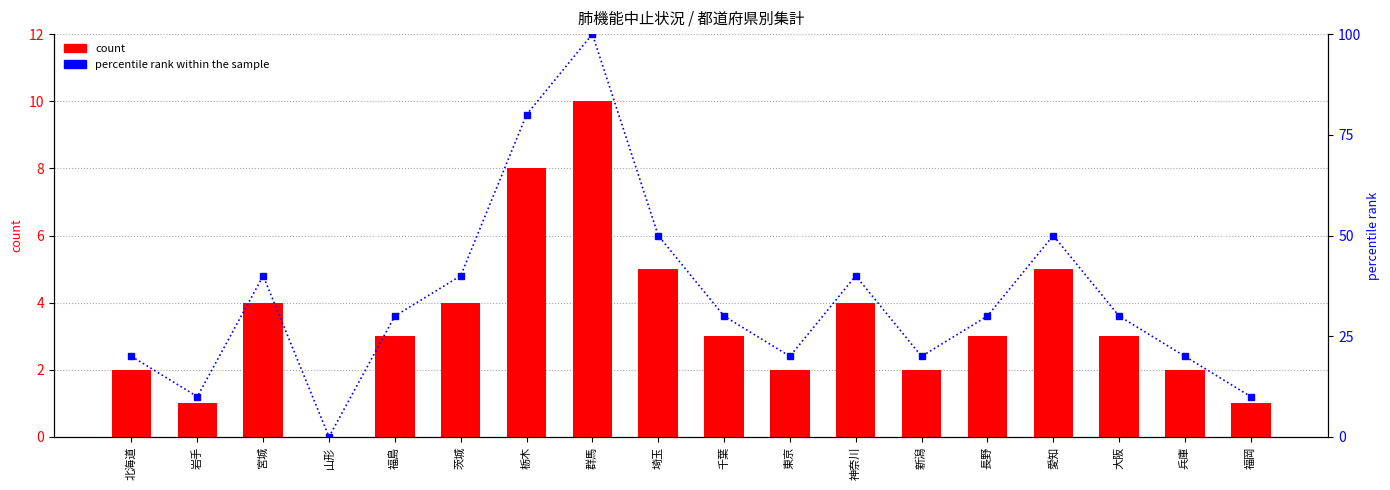

What is the greatest value displayed?

100